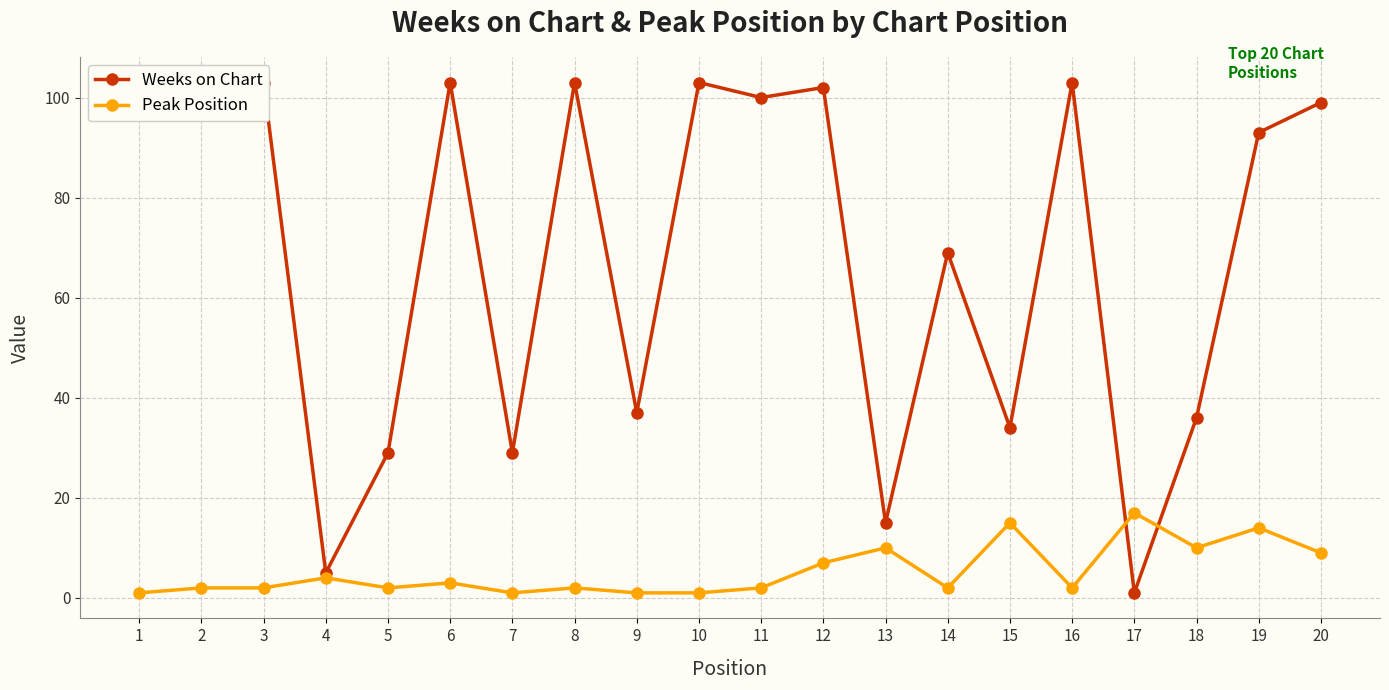

What is the difference between the highest and lowest values at 18?

26